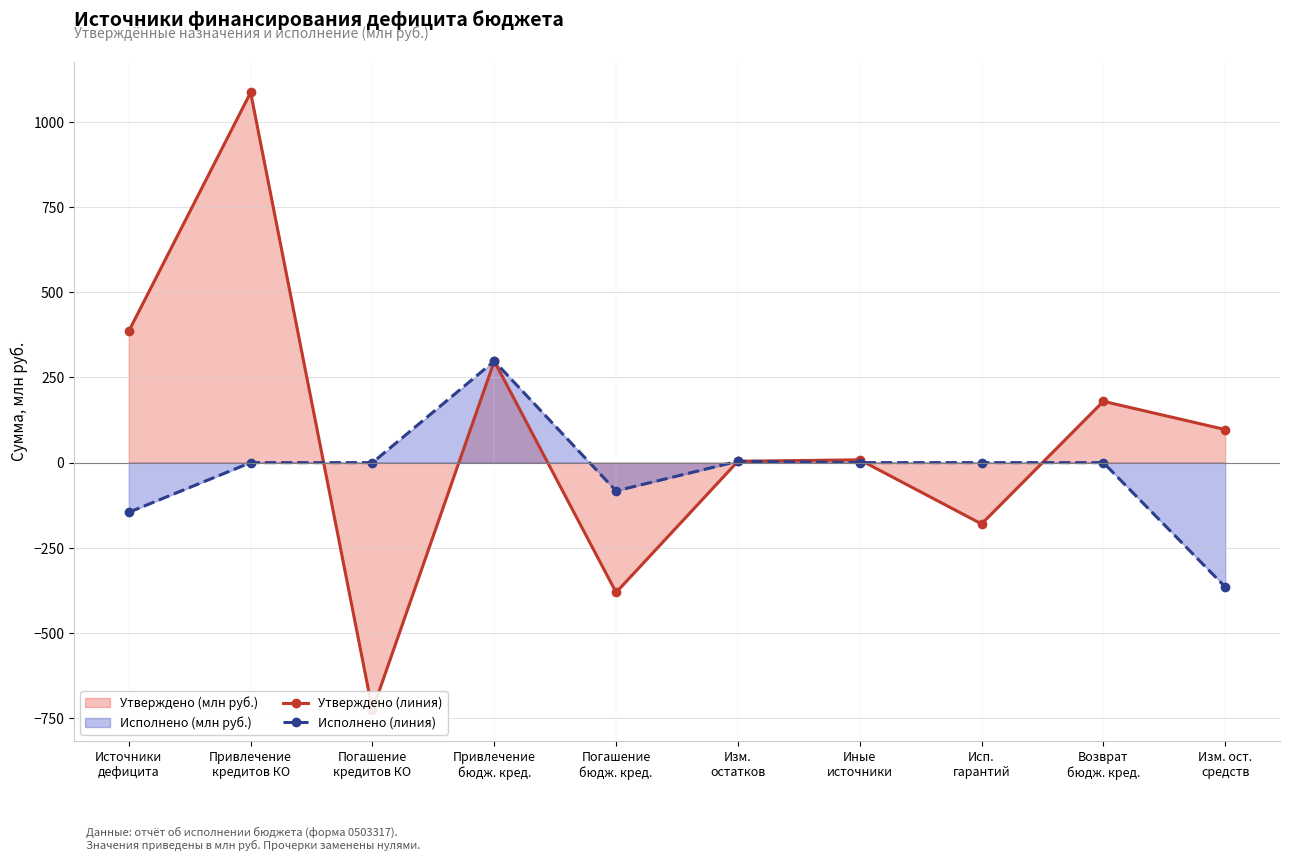

What is the highest value of the Утверждено (линия) series?

1086.8